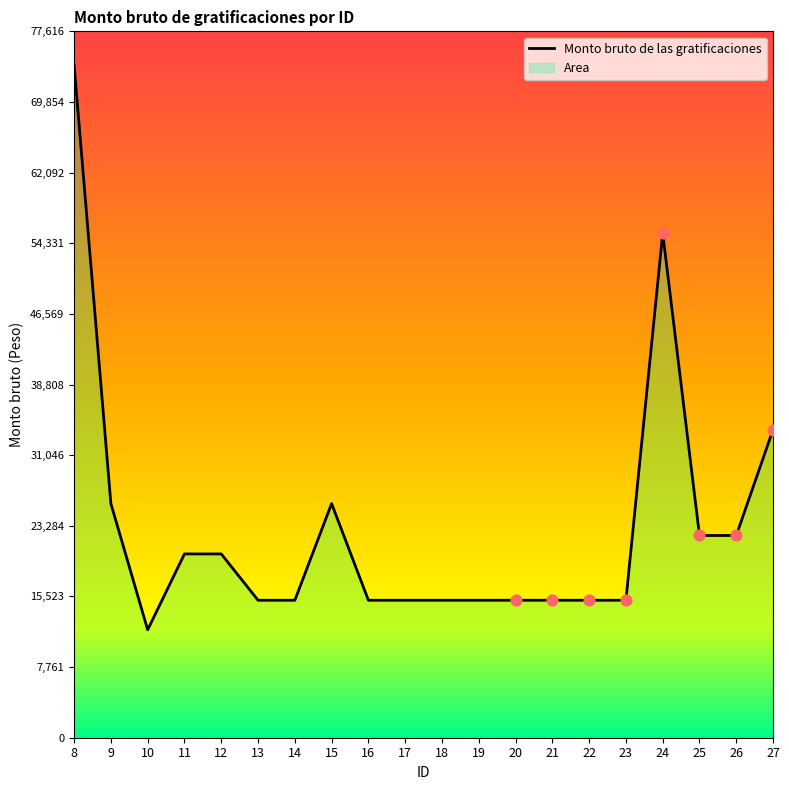

Between 14 and 21, which is larger?

14